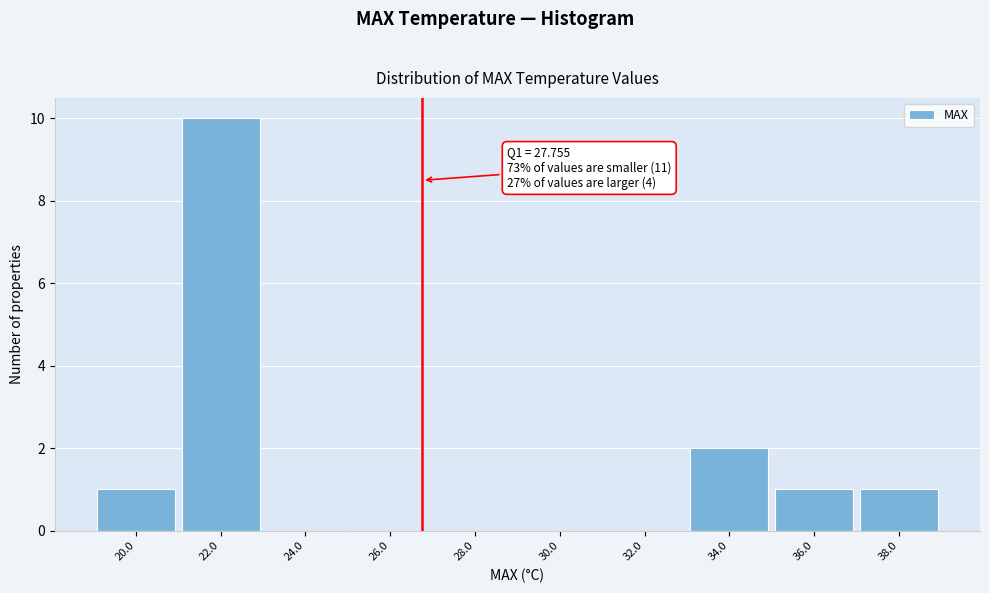

Reading right to left, what are all the values shown in this chart?

38.0=1	36.0=1	34.0=2	32.0=0	30.0=0	28.0=0	26.0=0	24.0=0	22.0=10	20.0=1